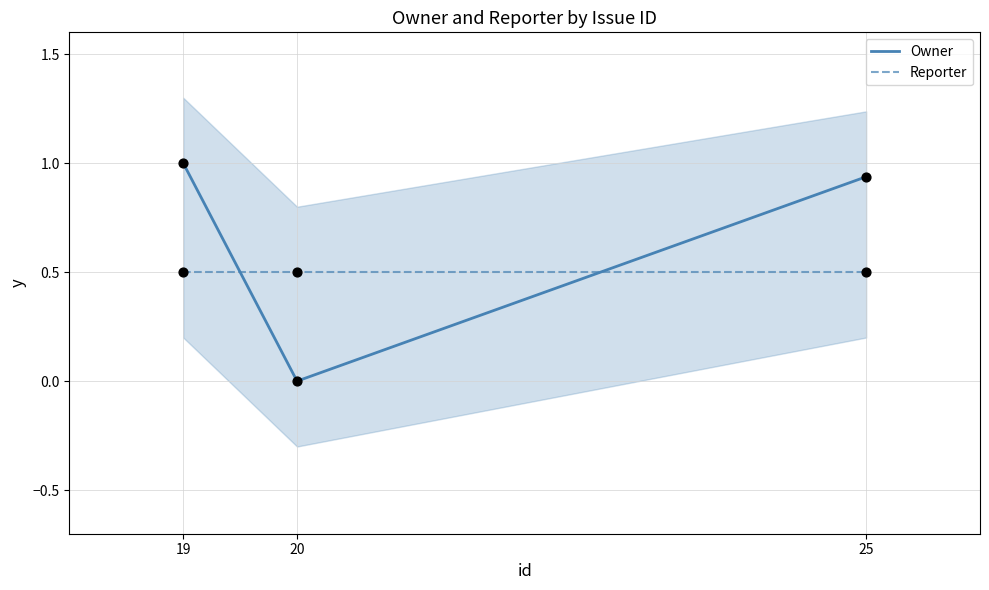

Which series has the widest spread of Y values?

Owner